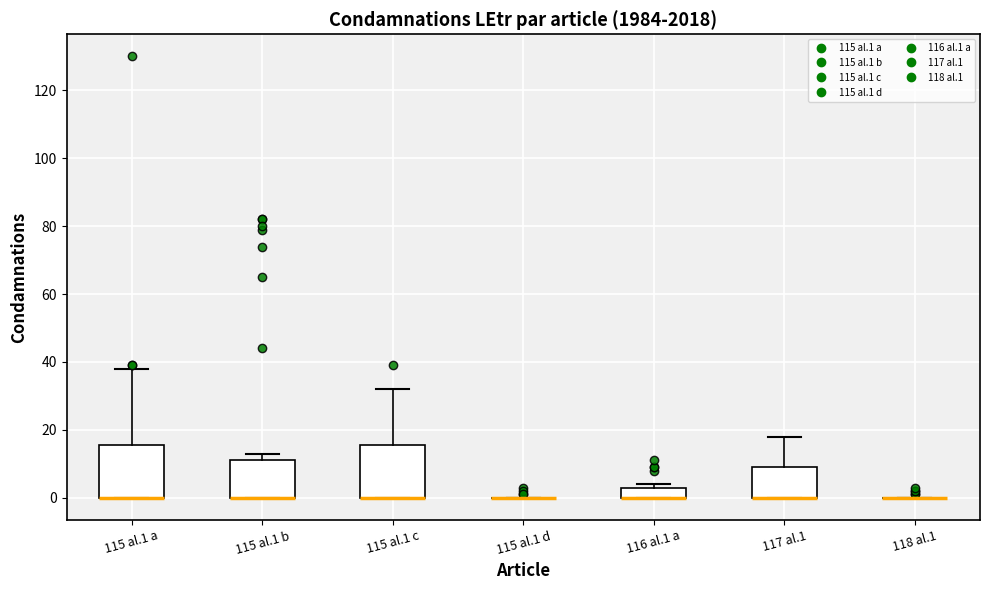

Reading left to right, read every box against the y-axis: the position of its median line, the range the box covers, and the ends of its whiskers. The values are not printed on the chart, so give them approximately, as read against the axis.

115 al.1 a: median 0 (drawn on the box's lower edge), box 0 to 16, whiskers 0 to 38
115 al.1 b: median 0 (drawn on the box's lower edge), box 0 to 12, whiskers 0 to 14
115 al.1 c: median 0 (drawn on the box's lower edge), box 0 to 16, whiskers 0 to 32
115 al.1 d: box collapsed to a line at 0, whiskers 0 to 0
116 al.1 a: median 0 (drawn on the box's lower edge), box 0 to 4, whiskers 0 to 4 (just above the box's upper edge)
117 al.1: median 0 (drawn on the box's lower edge), box 0 to 10, whiskers 0 to 18
118 al.1: box collapsed to a line at 0, whiskers 0 to 0